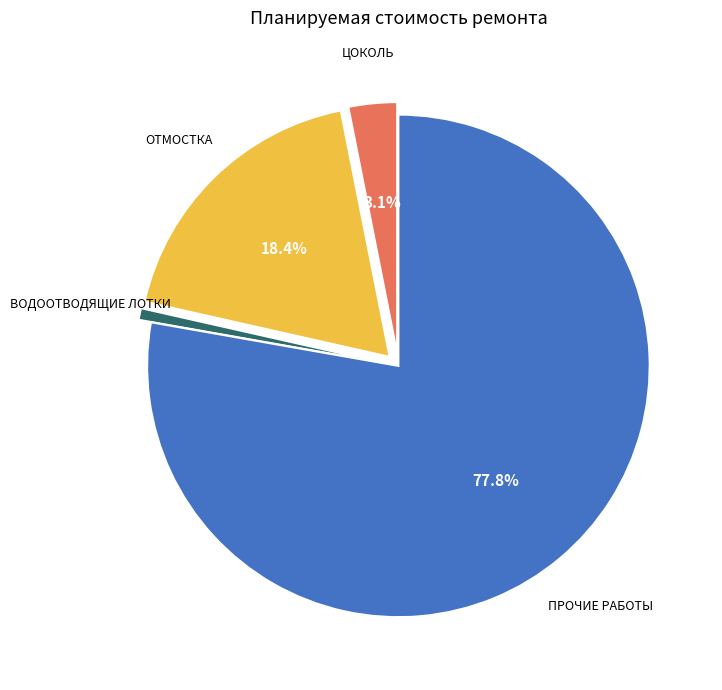

How many segments does this pie chart have?

4